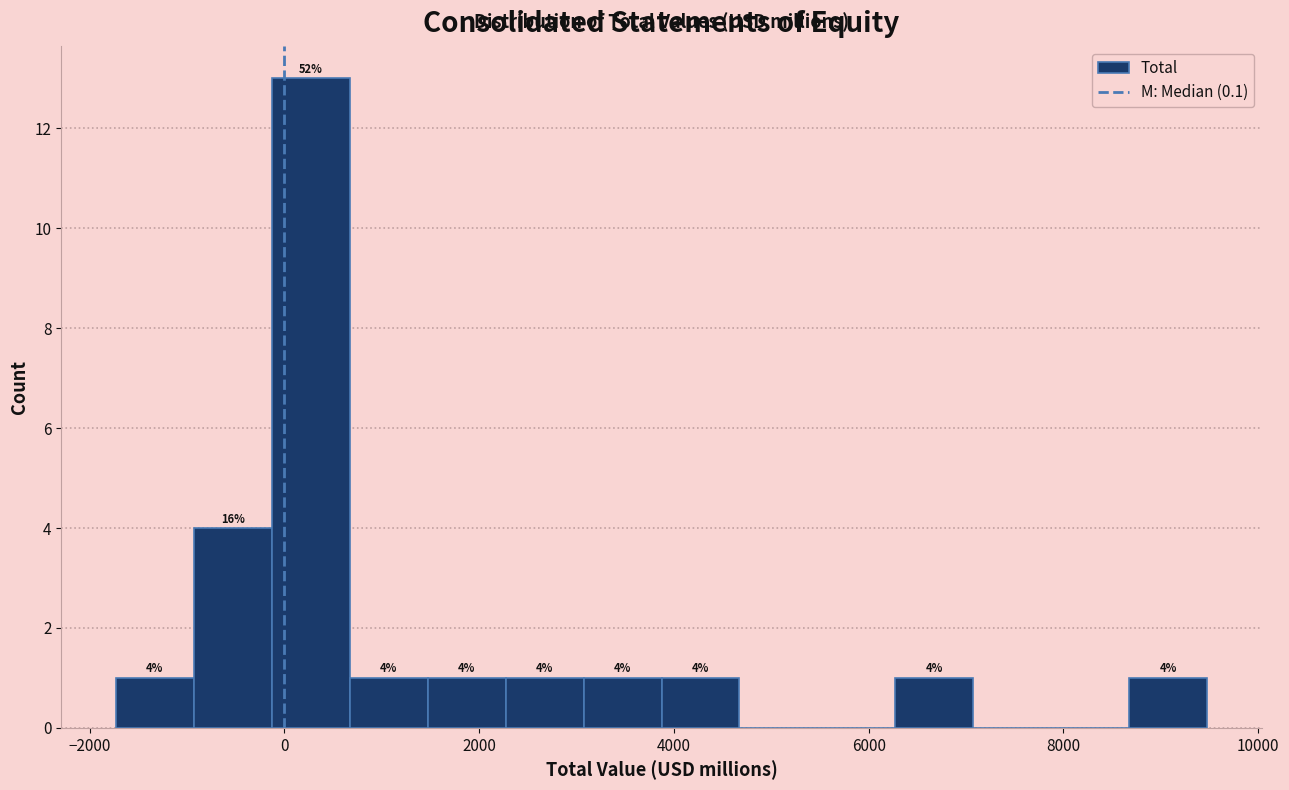

Over which range of the x-axis is the bar tallest?

-200 to 600